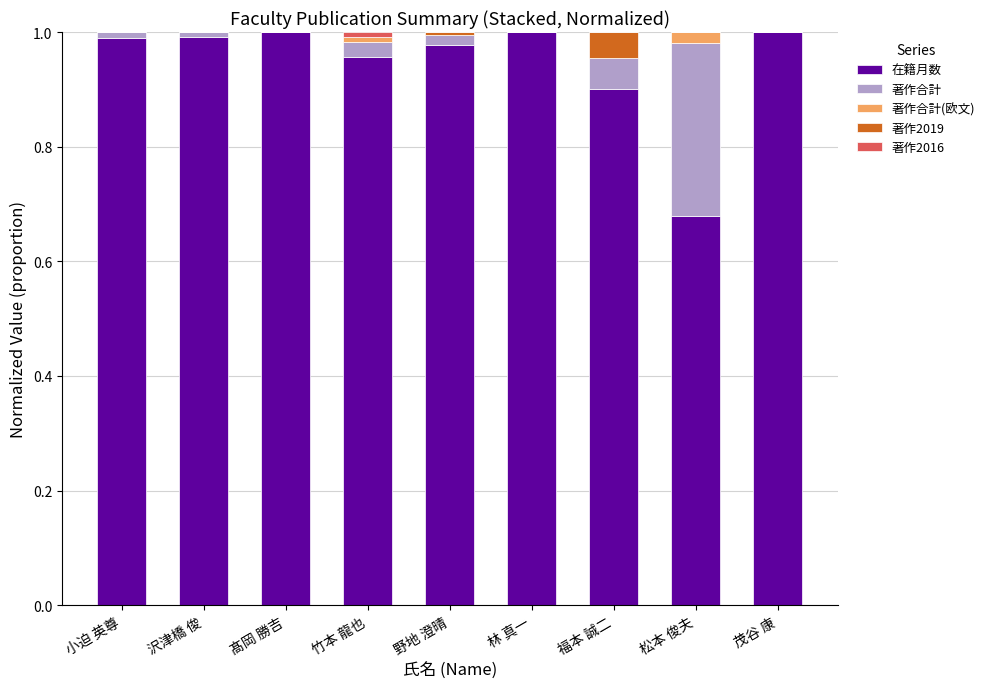

Is it true that 在籍月数 equals 1.0 at 沢津橋 俊?

True